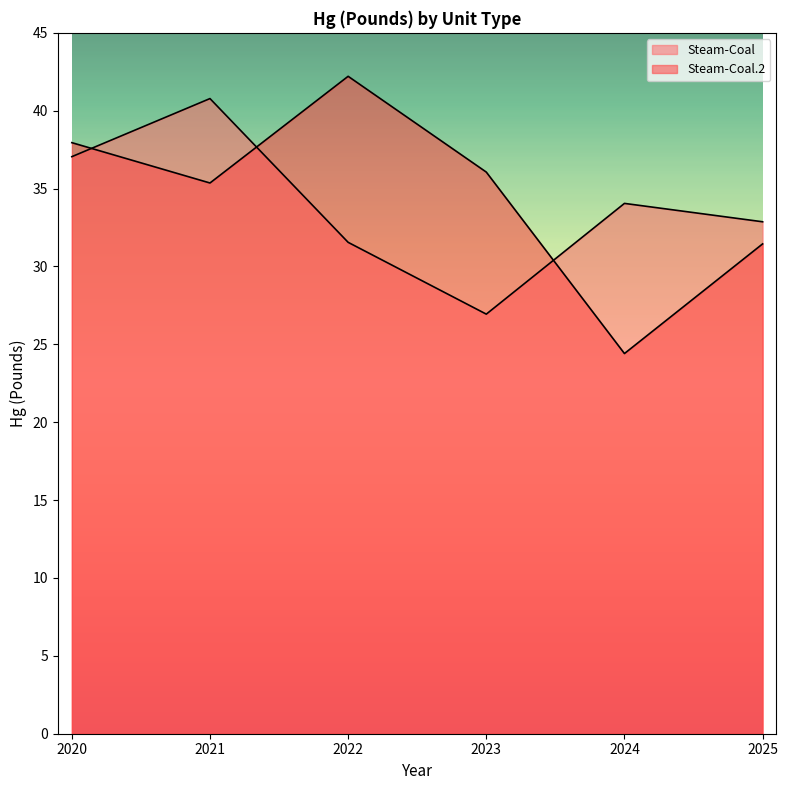

Where does the Steam-Coal series first go above 34?

2020